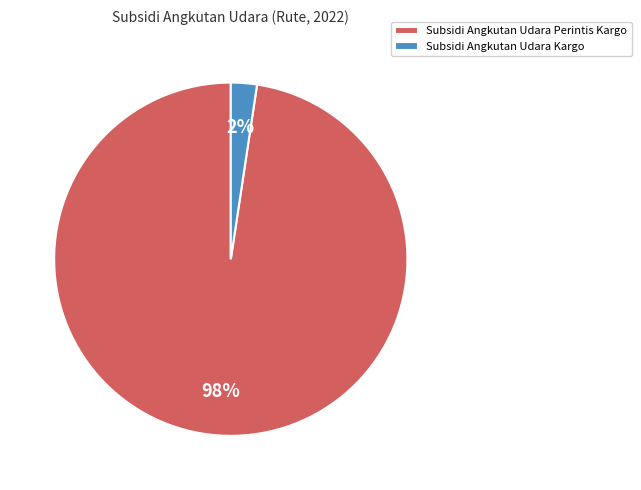

Is the sum of Subsidi Angkutan Udara Kargo and Subsidi Angkutan Udara Perintis Kargo greater than half?

Yes